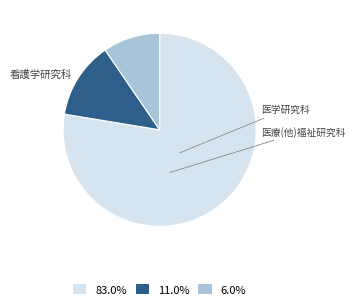

What is the ratio of the value at 83.0% to the value at 11.0%?

6.0